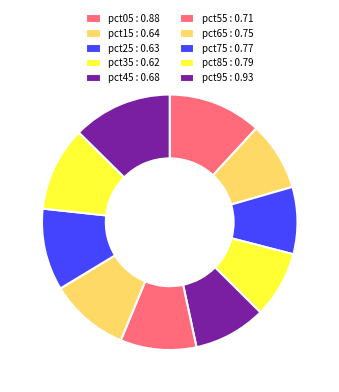

Rank the categories by value from lowest to highest.

pct35, pct25, pct15, pct45, pct55, pct65, pct75, pct85, pct05, pct95